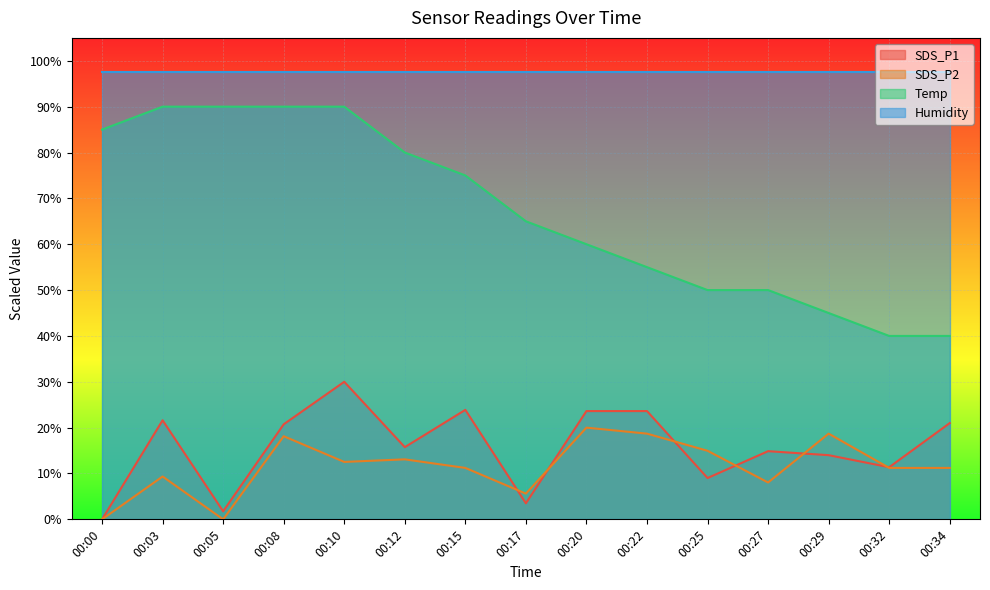

True or false: Temp and SDS_P1 cross at least once.

False